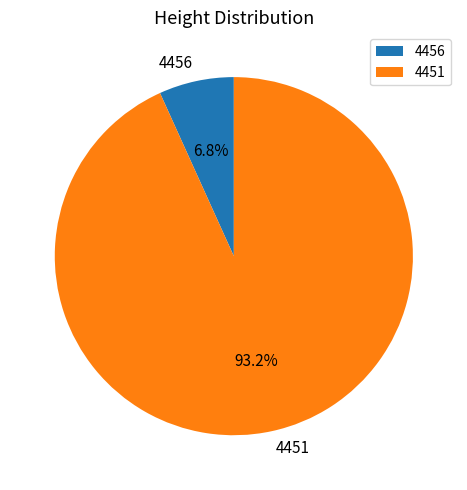

Is there any slice that represents more than half of the pie?

Yes